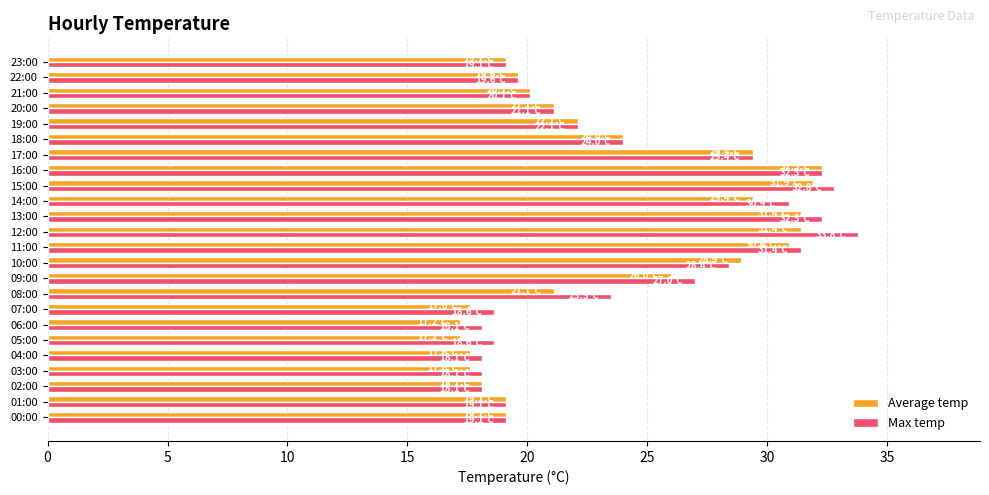

Between 03:00 and 08:00, which series saw the biggest shift?

Max temp